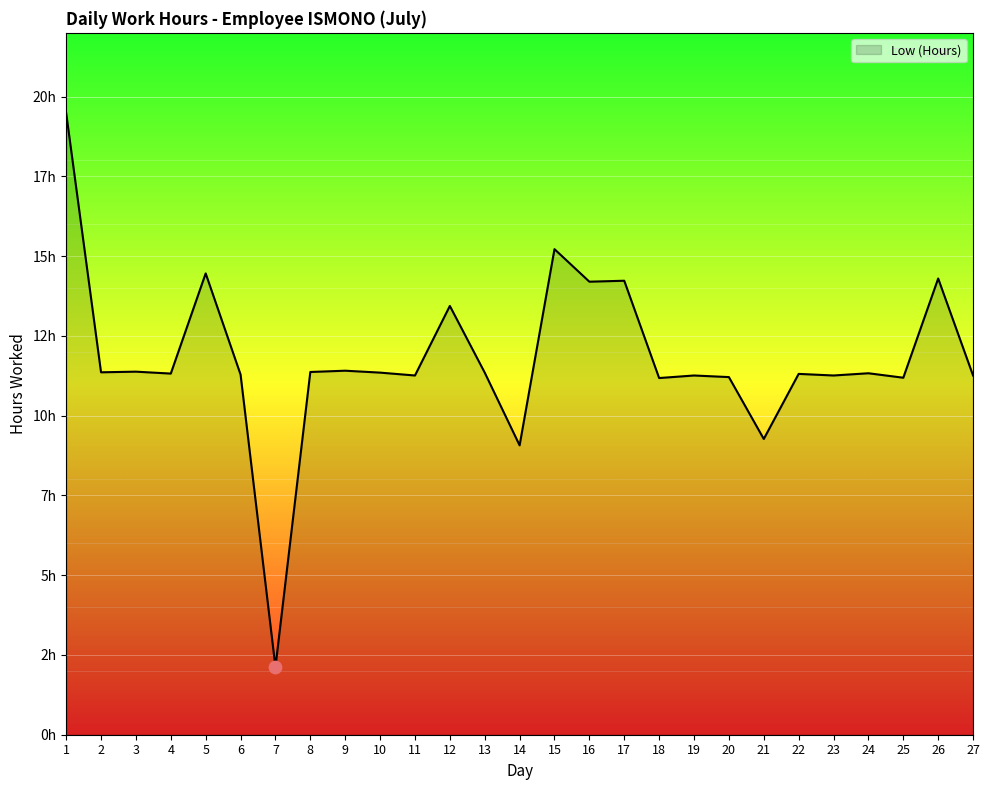

Is this an area chart (filled region under the line)?

Yes